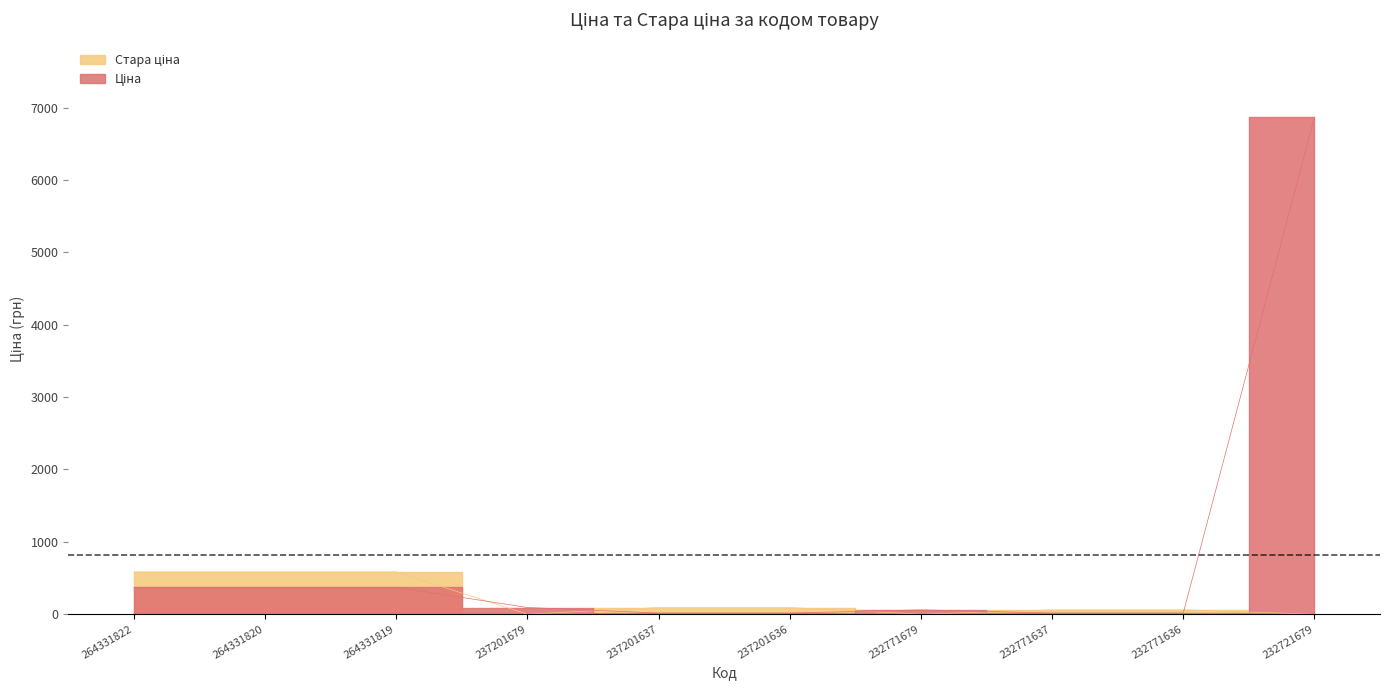

True or false: Стара ціна has more than 0 interior local peaks.

False